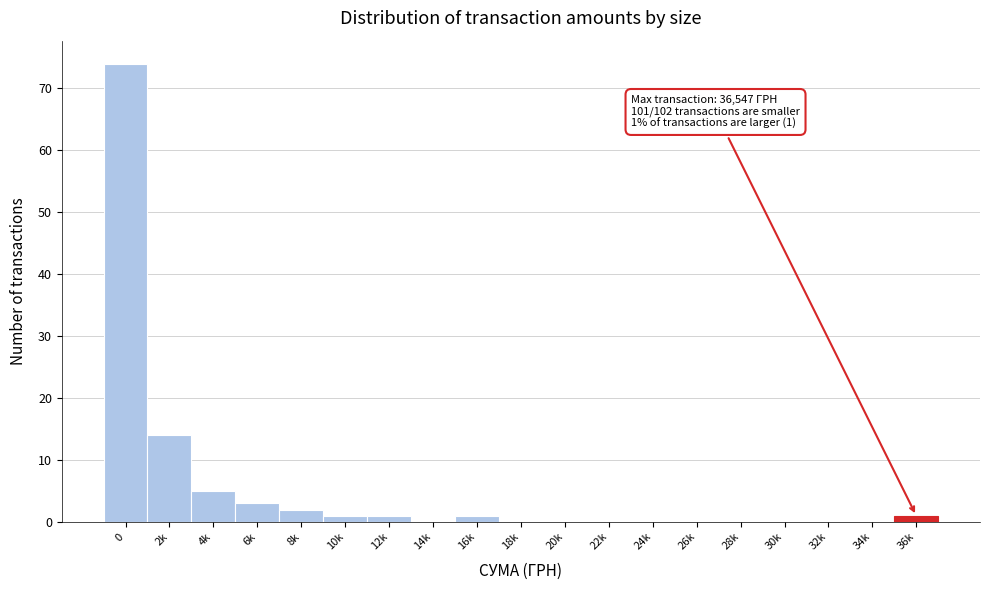

Reading left to right, list all the values displayed in this chart.

0=74	2k=14	4k=5	6k=3	8k=2	10k=1	12k=1	14k=0	16k=1	18k=0	20k=0	22k=0	24k=0	26k=0	28k=0	30k=0	32k=0	34k=0	36k=1